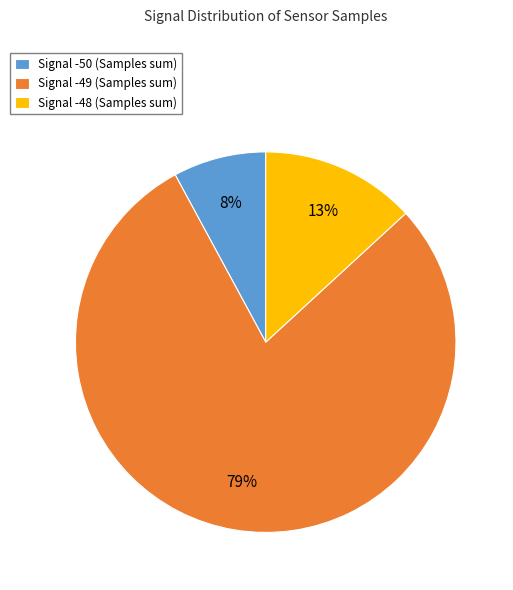

Rank the categories by value from lowest to highest.

Signal -50 (Samples sum), Signal -48 (Samples sum), Signal -49 (Samples sum)